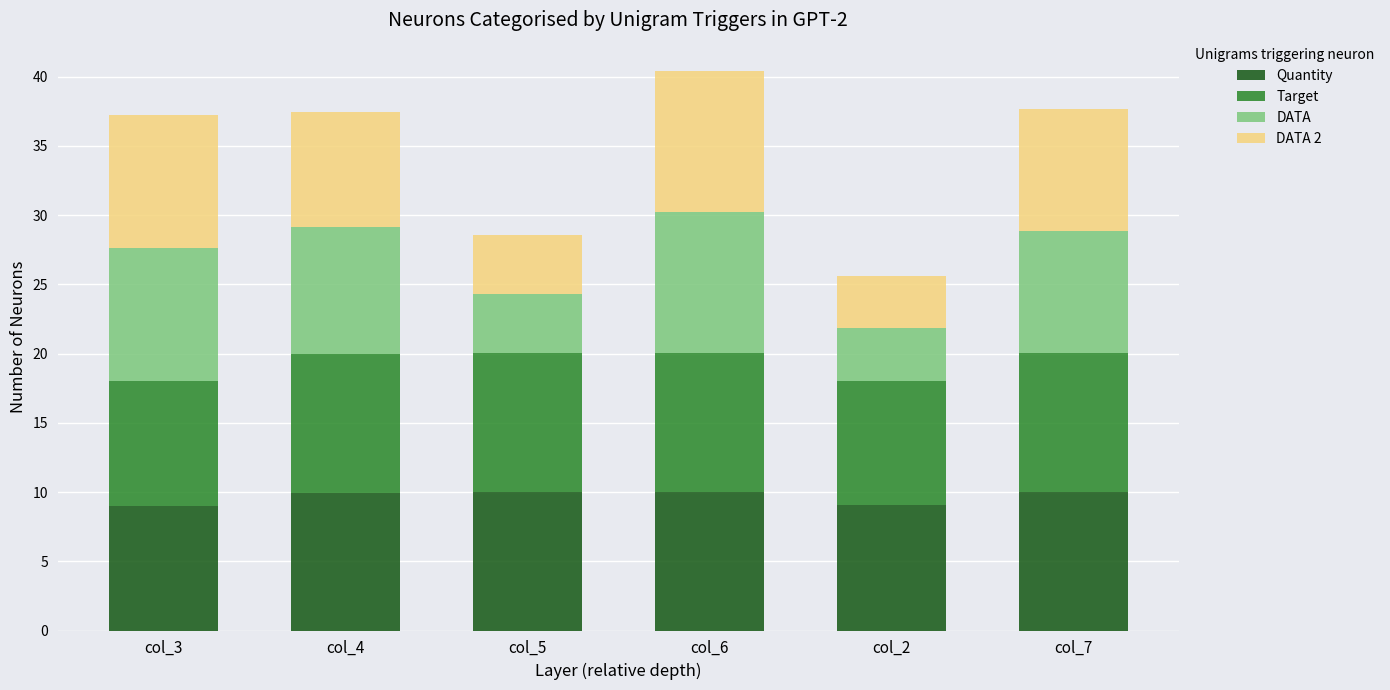

Does the chart contain stacked bars?

Yes